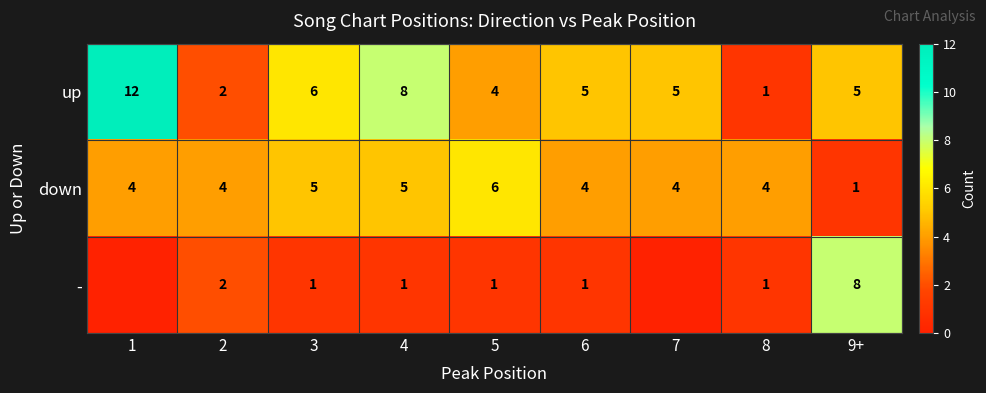

Which series changed the most between 6 and 9+?

-